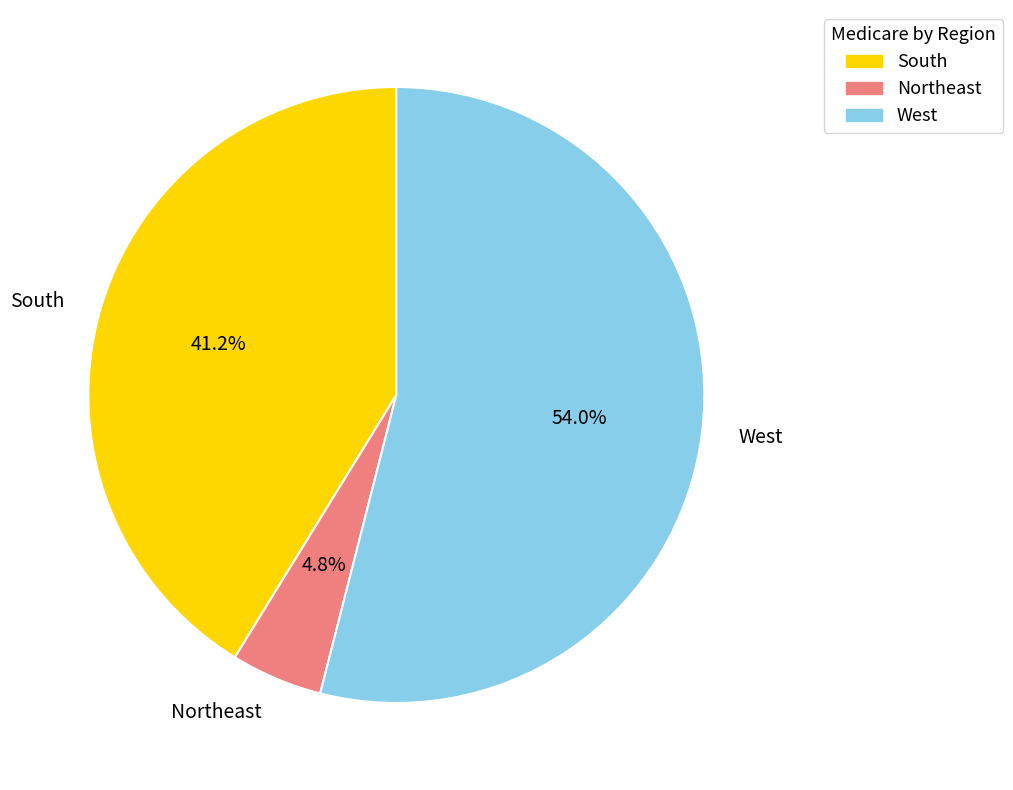

Is the sum of West and South greater than half?

Yes